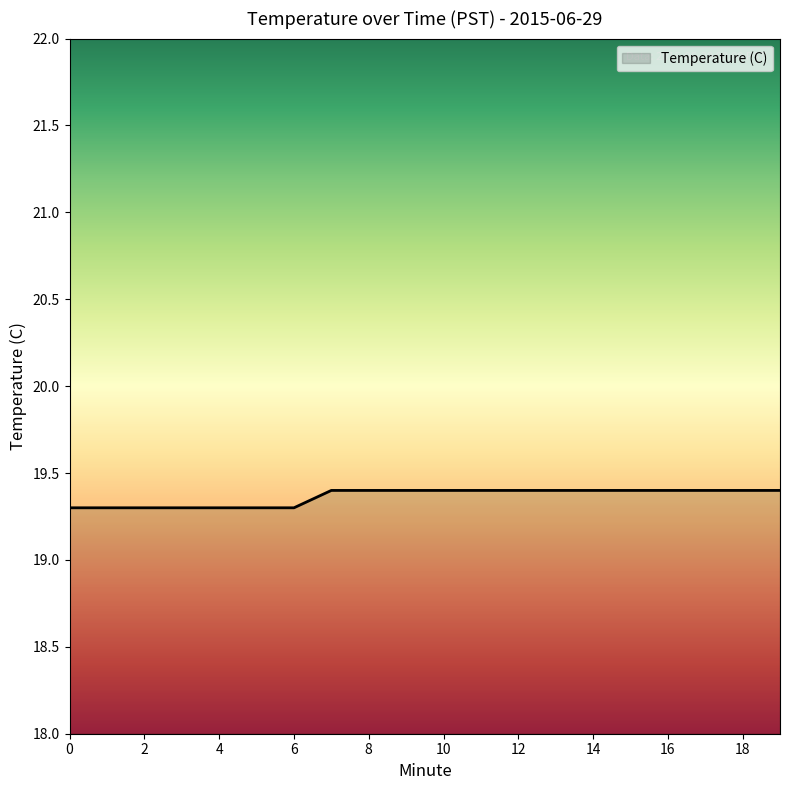

Reading left to right, extract all data points from this chart.

19.3	19.3	19.3	19.3	19.3	19.3	19.3	19.4	19.4	19.4	19.4	19.4	19.4	19.4	19.4	19.4	19.4	19.4	19.4	19.4